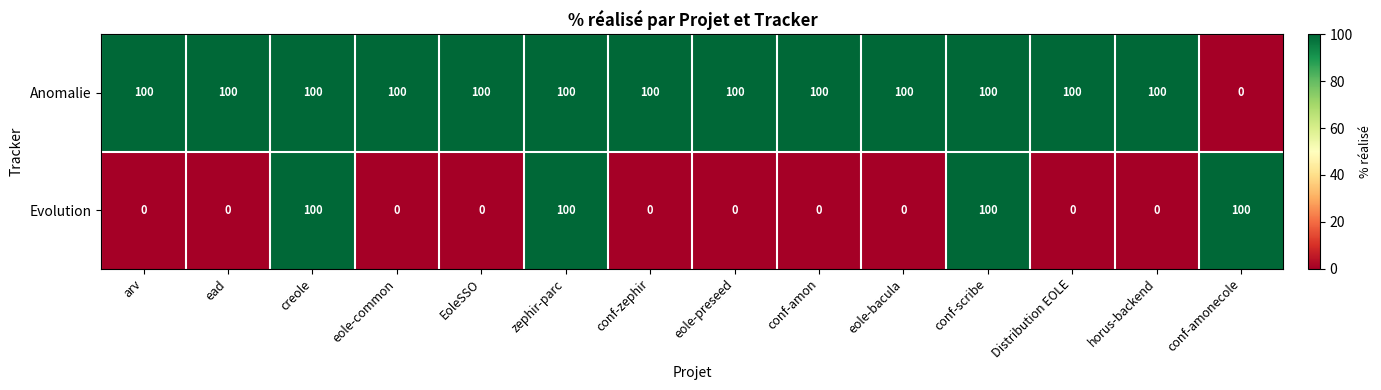

Reading right to left, what are all the values shown in this chart?

Anomalie: conf-amonecole=0	horus-backend=100	Distribution EOLE=100	conf-scribe=100	eole-bacula=100	conf-amon=100	eole-preseed=100	conf-zephir=100	zephir-parc=100	EoleSSO=100	eole-common=100	creole=100	ead=100	arv=100
Evolution: conf-amonecole=100	horus-backend=0	Distribution EOLE=0	conf-scribe=100	eole-bacula=0	conf-amon=0	eole-preseed=0	conf-zephir=0	zephir-parc=100	EoleSSO=0	eole-common=0	creole=100	ead=0	arv=0